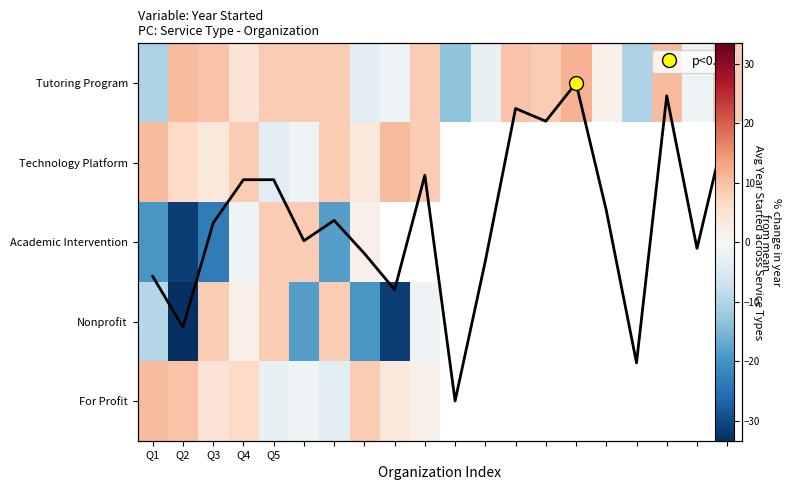

Count the number of data series in this chart.

5